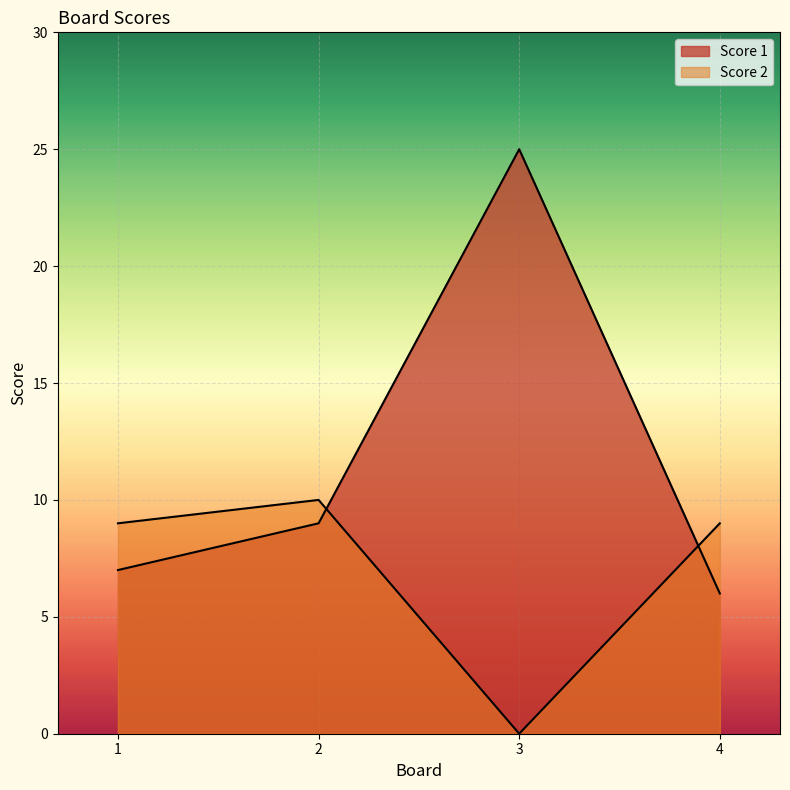

How many data points in Score 1 are less than 9?

2